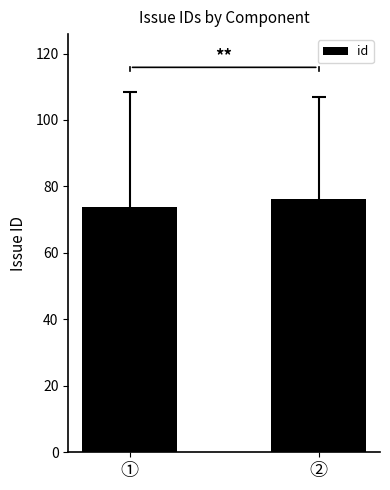

What is the approximate value at ①?

73.9